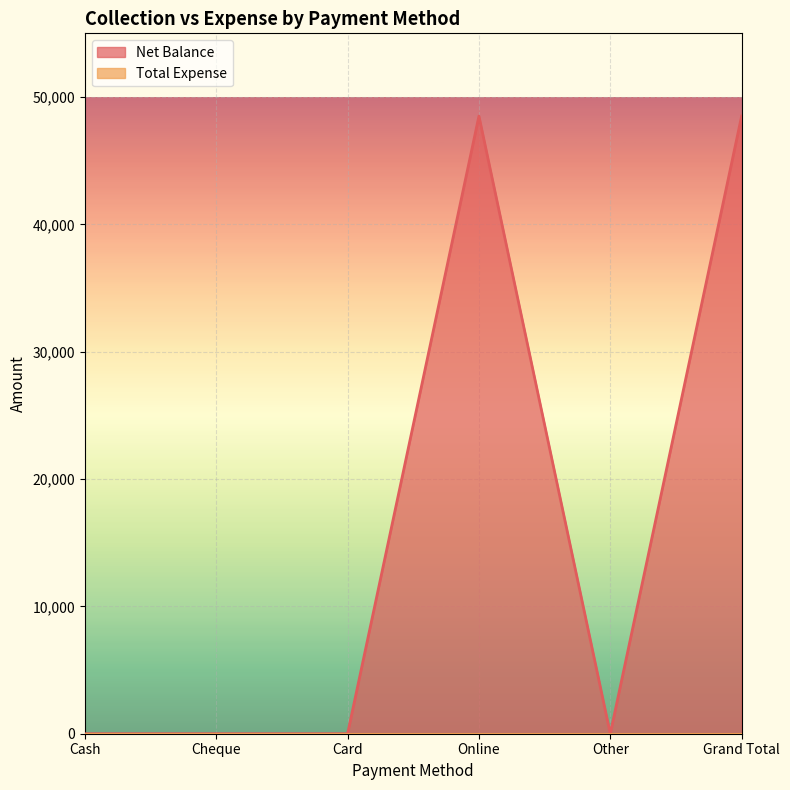

What is the approximate value at Grand Total, to the nearest 50?

48500